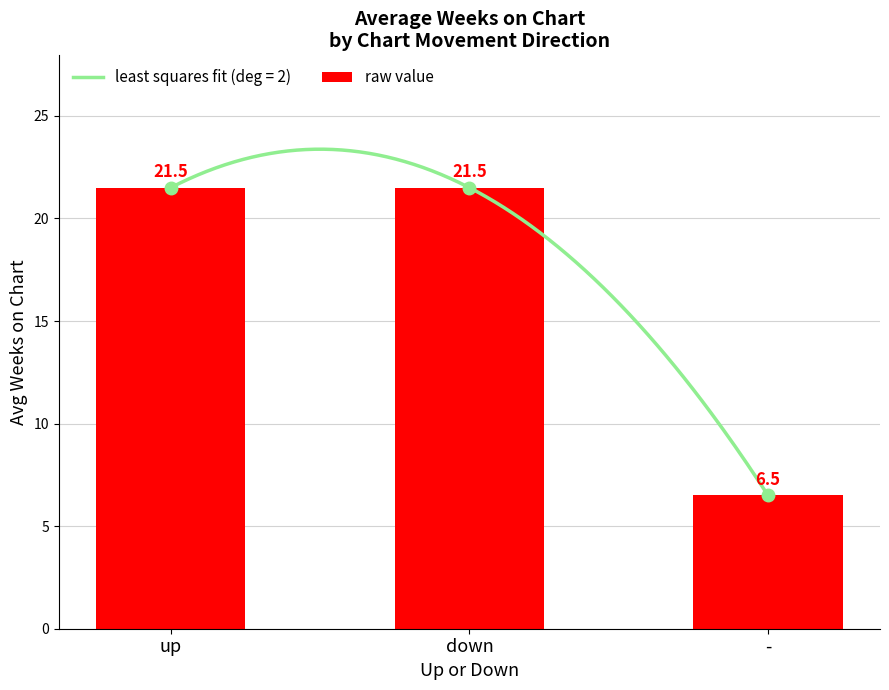

At which label does the data first exceed 21?

up